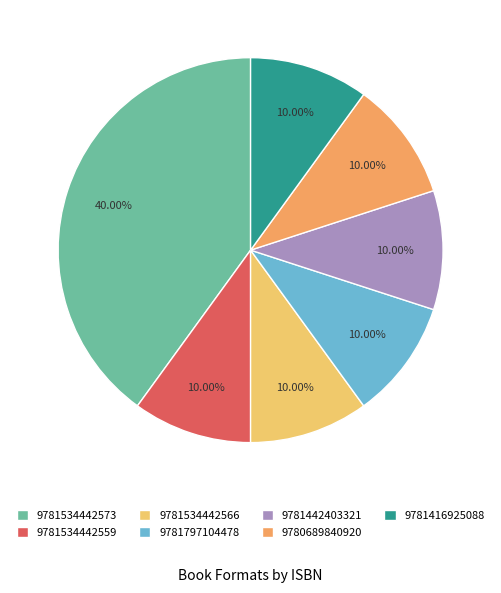

Does 9781534442573 represent more than half of the total?

No